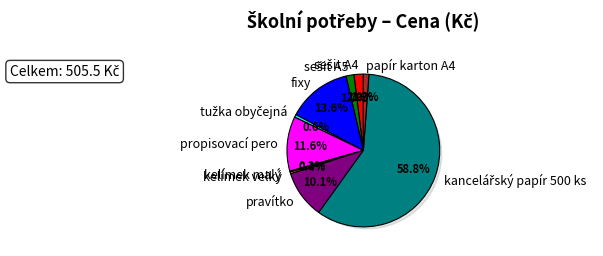

Does kancelářský papír 500 ks represent more than half of the total?

Yes